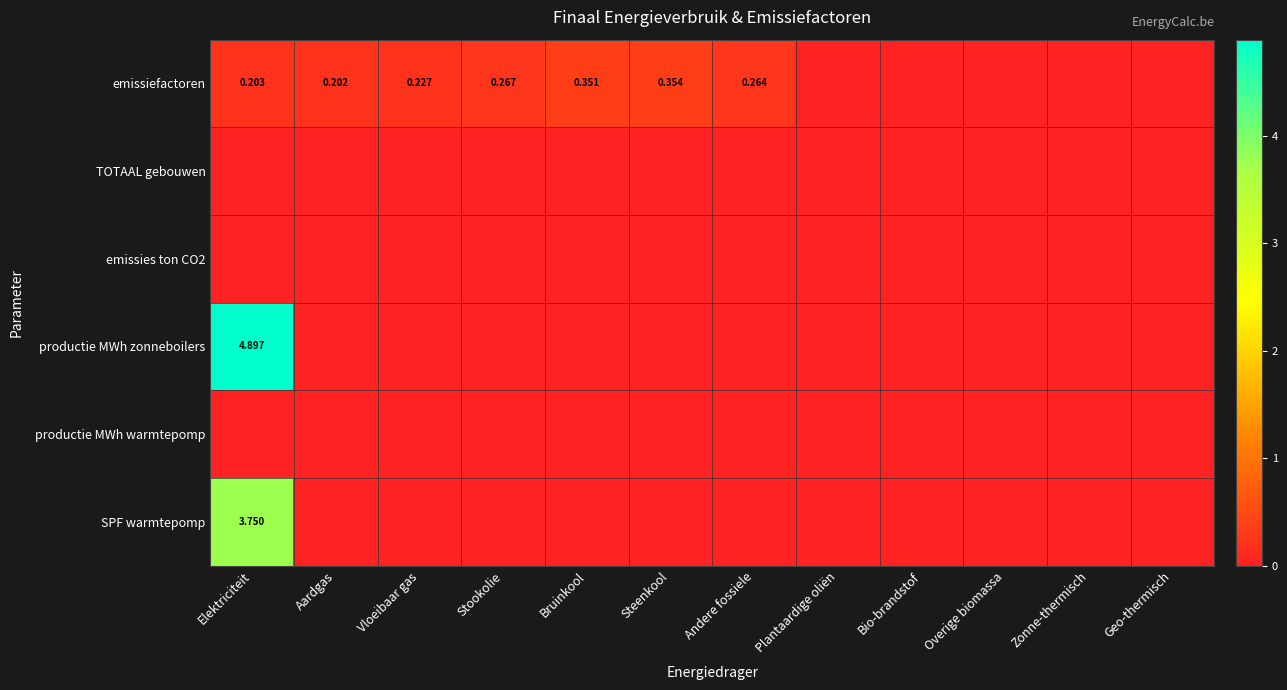

Read the emissiefactoren value at Bruinkool.

0.4